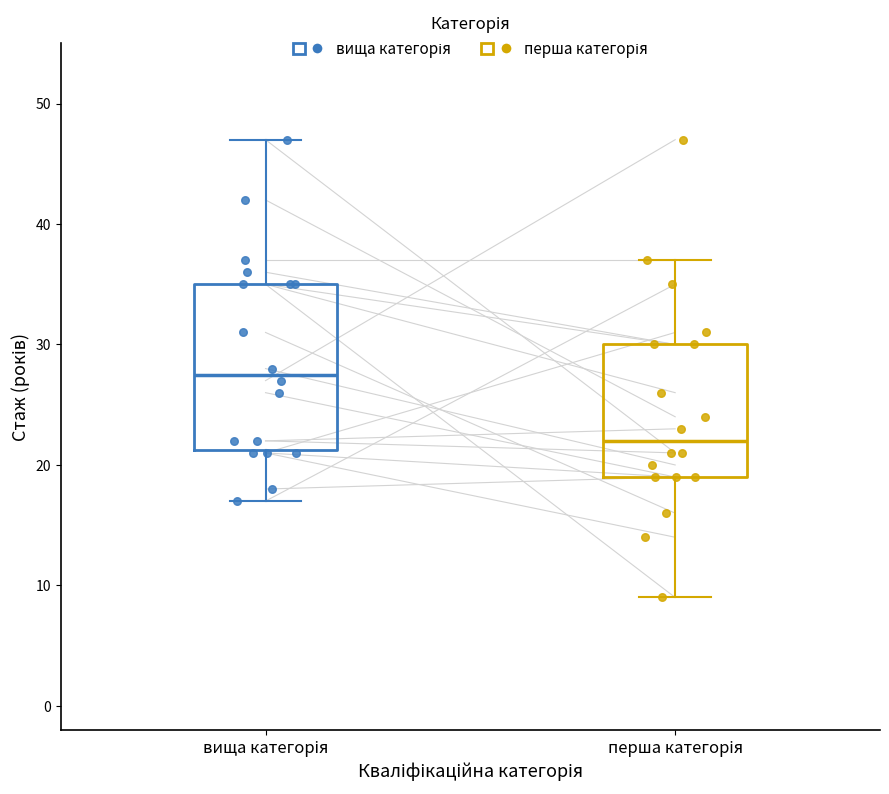

Reading left to right, read every box against the y-axis: the position of its median line, the range the box covers, and the ends of its whiskers. The values are not printed on the chart, so give them approximately, as read against the axis.

вища категорія: median 28, box 21 to 35, whiskers 17 to 47
перша категорія: median 22, box 19 to 30, whiskers 9 to 37